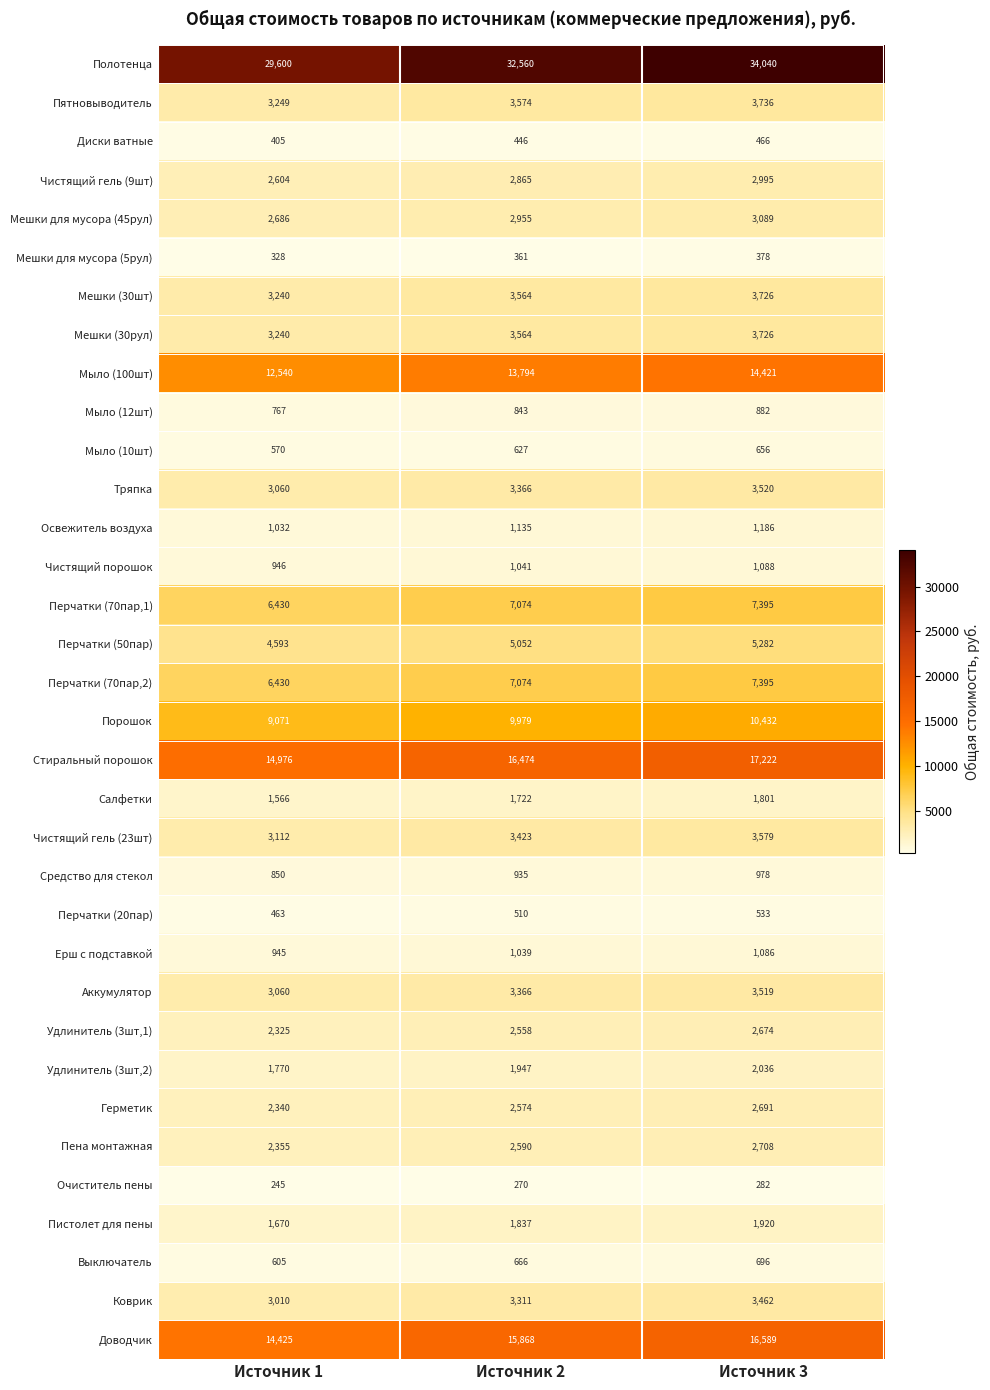

At which category is the sum across all series the highest?

Источник 3